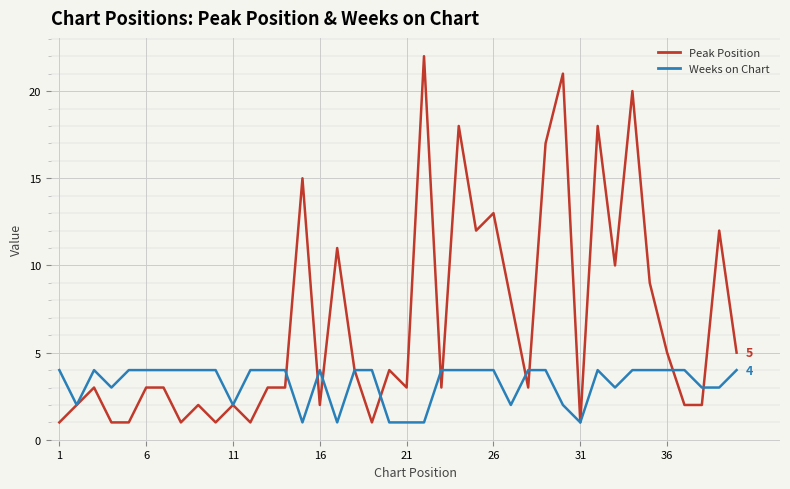

What is the greatest value displayed?

22